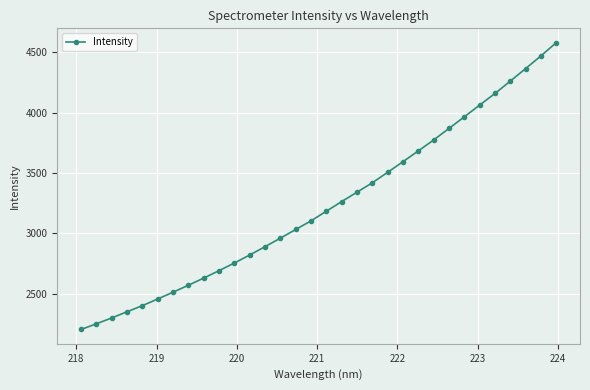

What is the value of the 28th point from the left?

4158.9